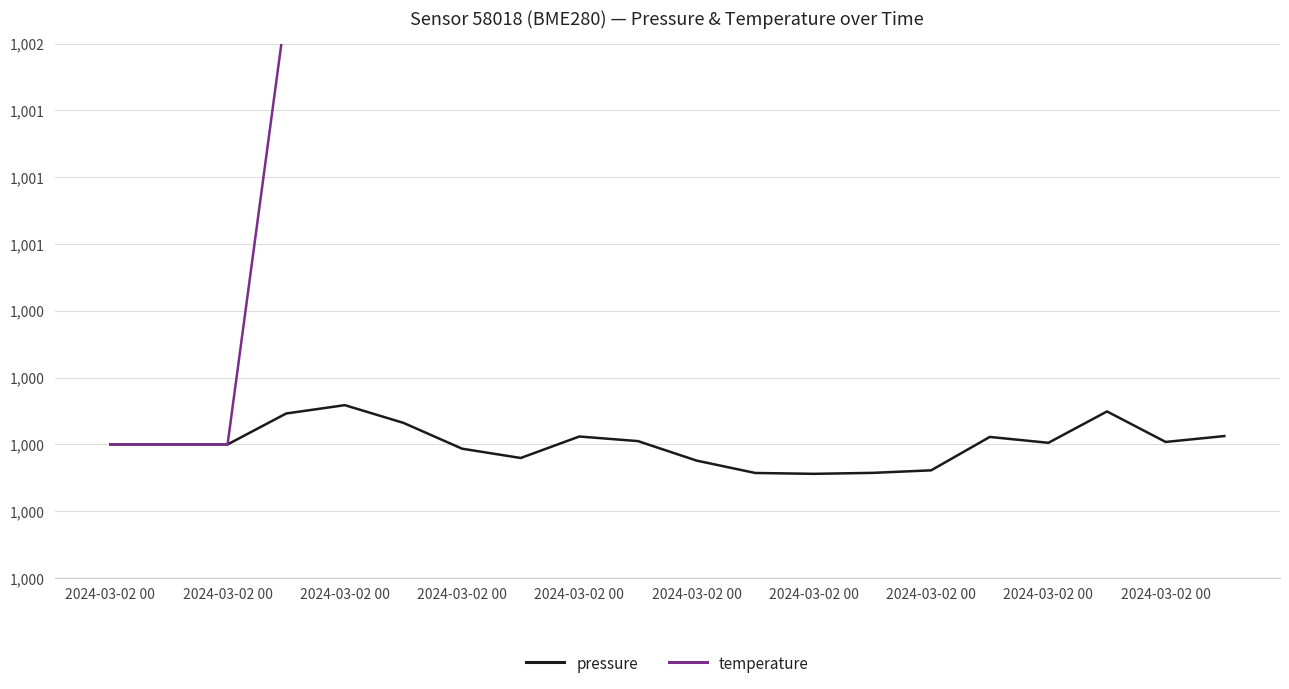

Reading left to right, what are all the values shown in this chart?

pressure: 1000.0	1000.0	1000.0	1000.1	1000.1	1000.1	1000.0	999.9	1000.0	1000.0	999.9	999.9	999.9	999.9	999.9	1000.0	1000.0	1000.1	1000.0	1000.0
temperature: 1000.0	1000.0	1000.0	1001.6	1018.0	1014.7	1026.1	1026.1	1039.2	1045.8	1047.4	1062.1	1050.7	1047.4	1040.8	1034.3	1037.6	1029.4	1034.3	1031.0